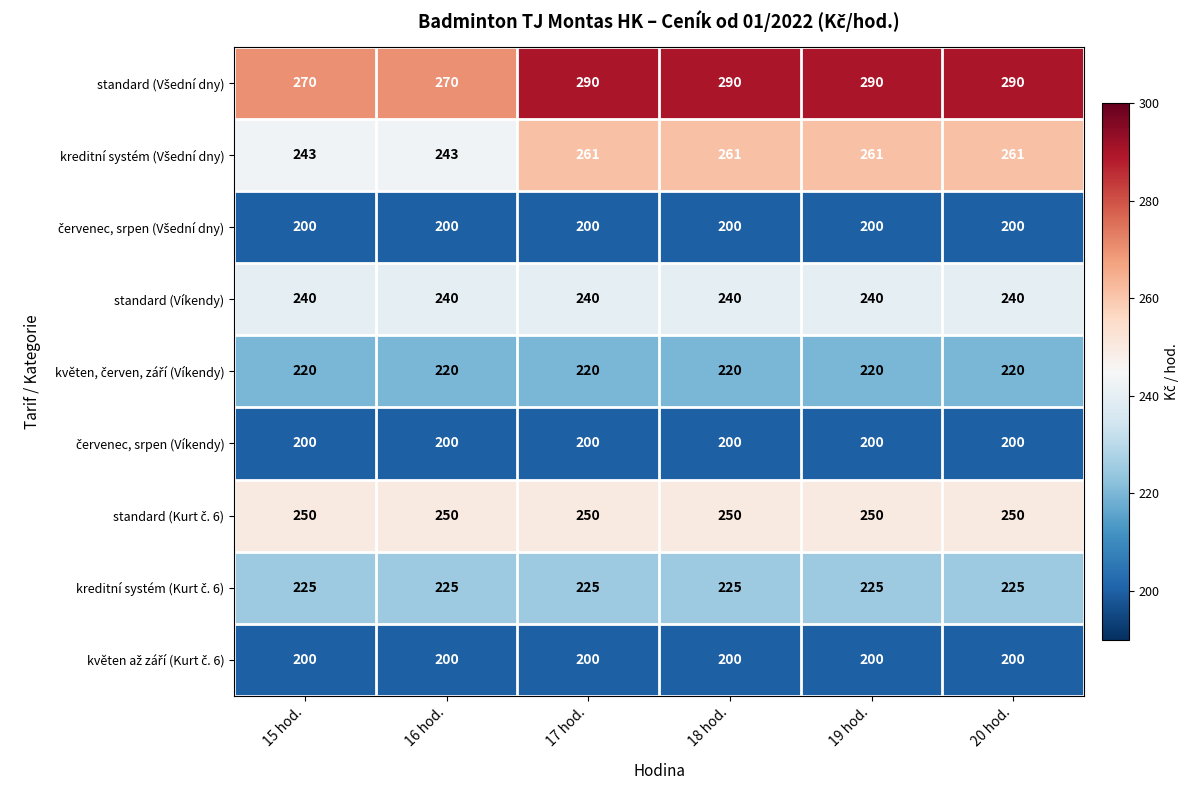

At how many categories does at least one series exceed 227?

6